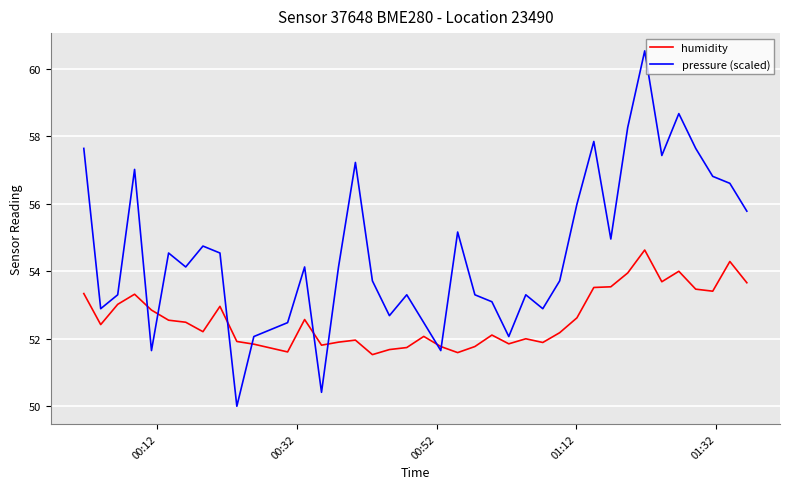

Which series has the widest spread of values?

pressure (scaled)